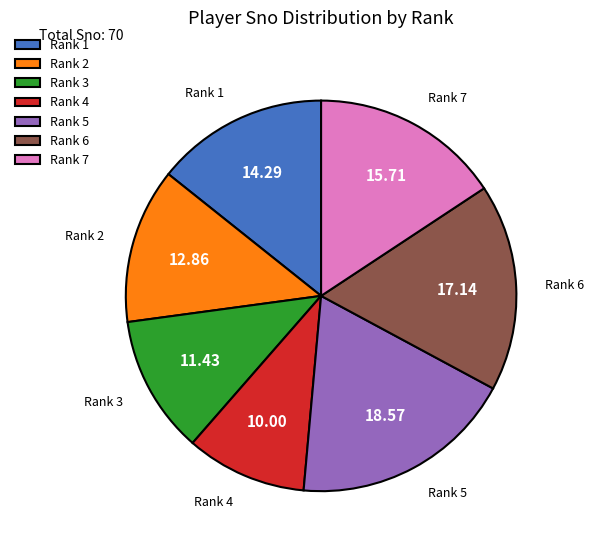

Combined, do Rank 3 and Rank 6 account for over 50%?

No